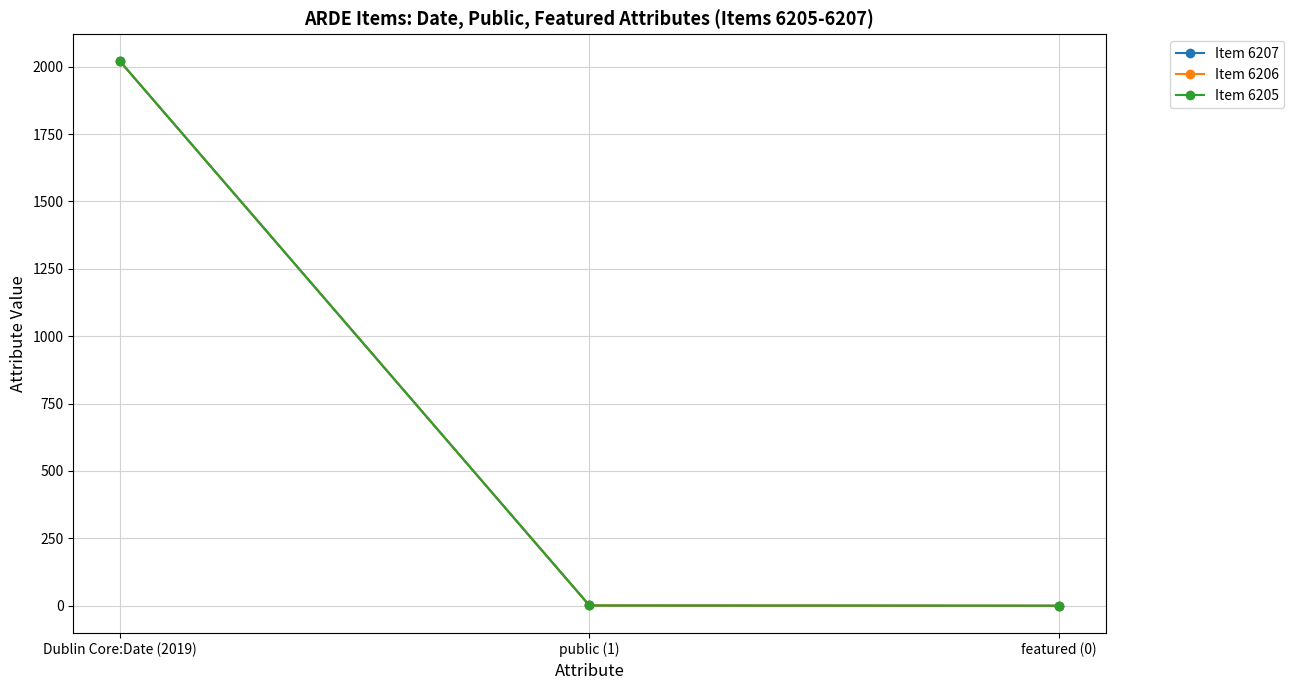

Does the chart have visible grid lines?

Yes